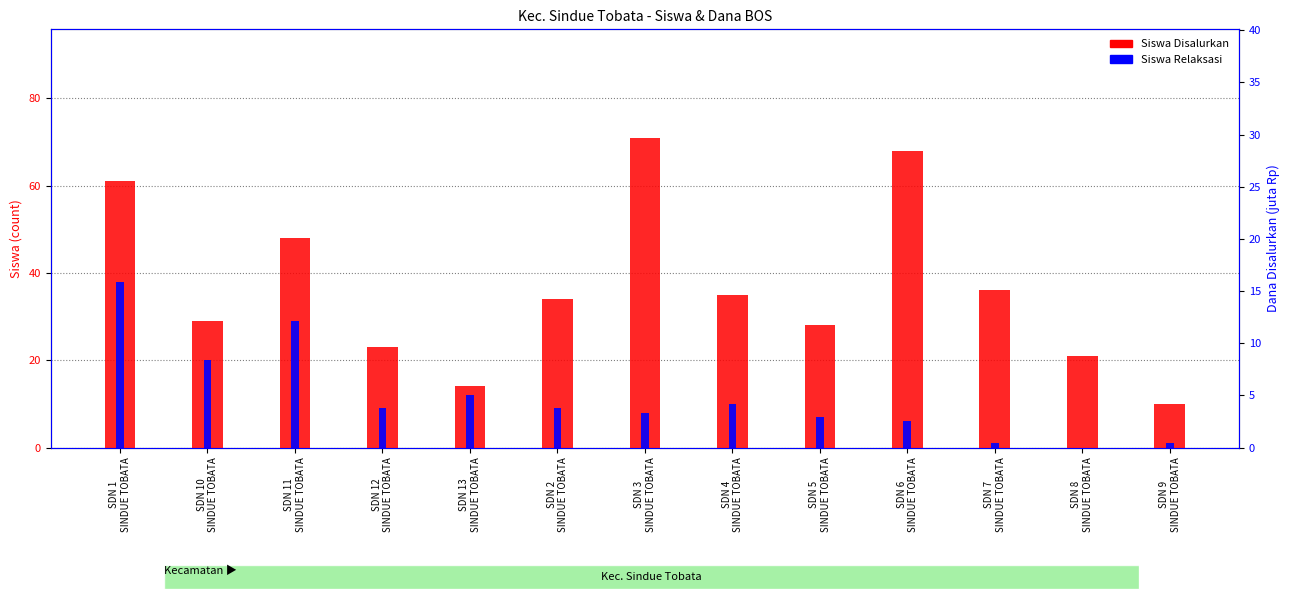

Rank the series by their average value, from highest to lowest.

Siswa Disalurkan, Siswa Relaksasi